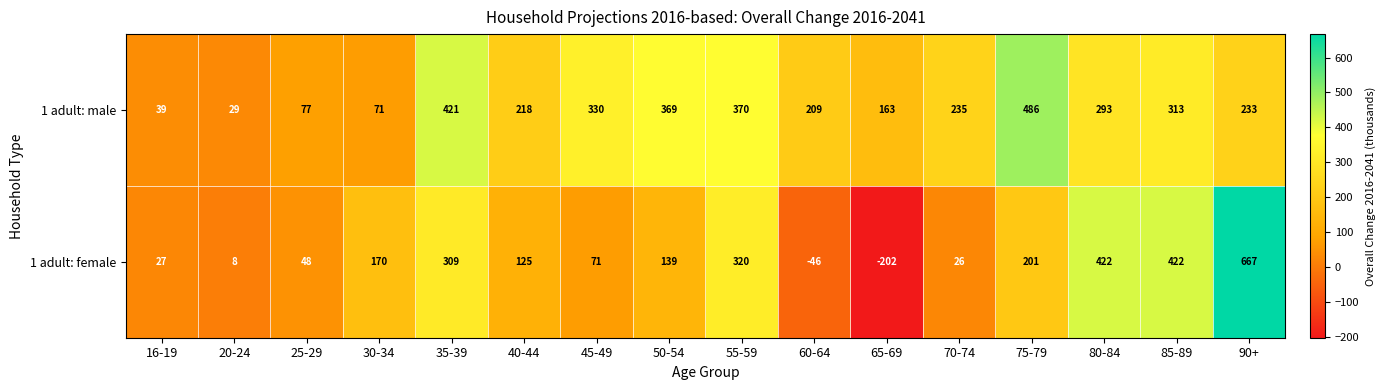

The value of 1 adult: male at 60-64 is 104. True or false?

False